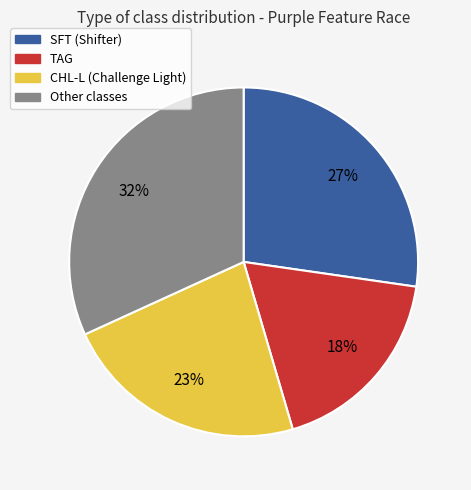

To the nearest percent, what portion does TAG represent?

18%